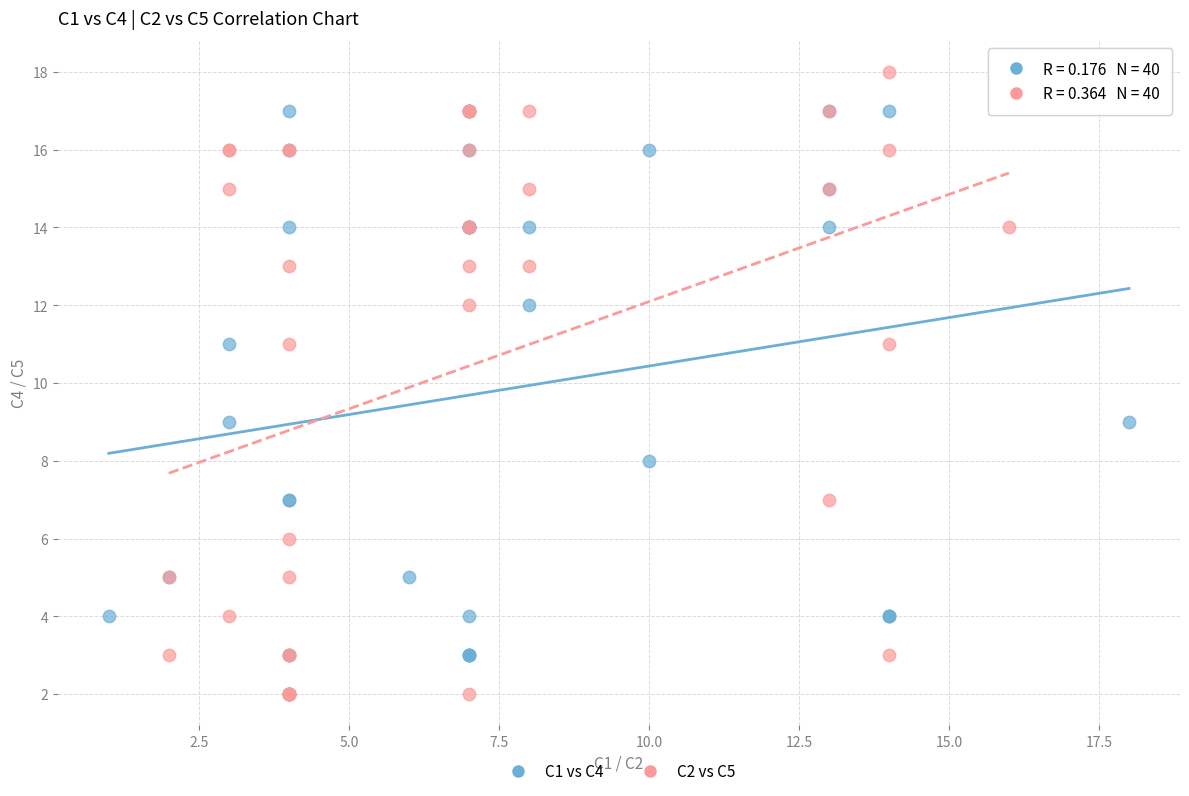

Which series reaches the maximum Y coordinate?

C2 vs C5